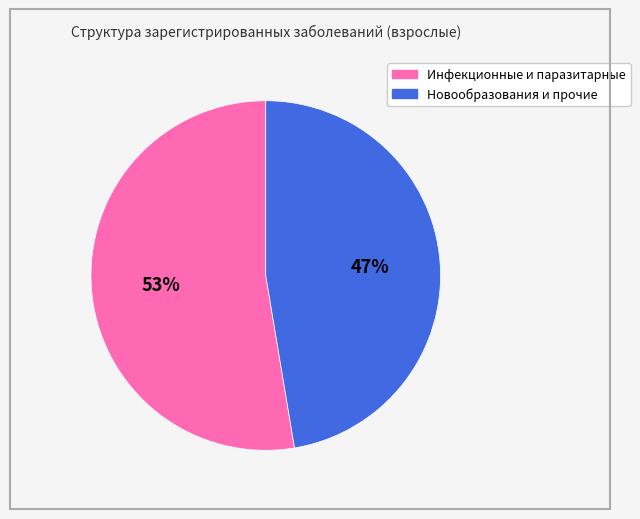

Is there a majority slice in this chart?

Yes